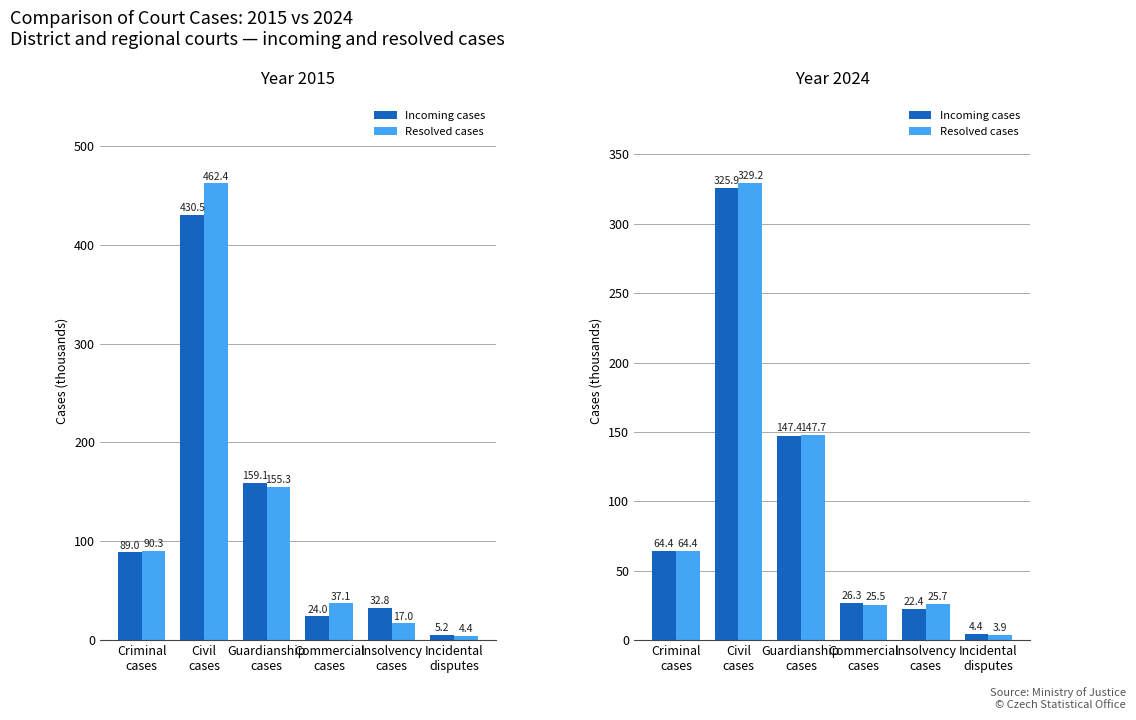

How many groups of bars are there?

6